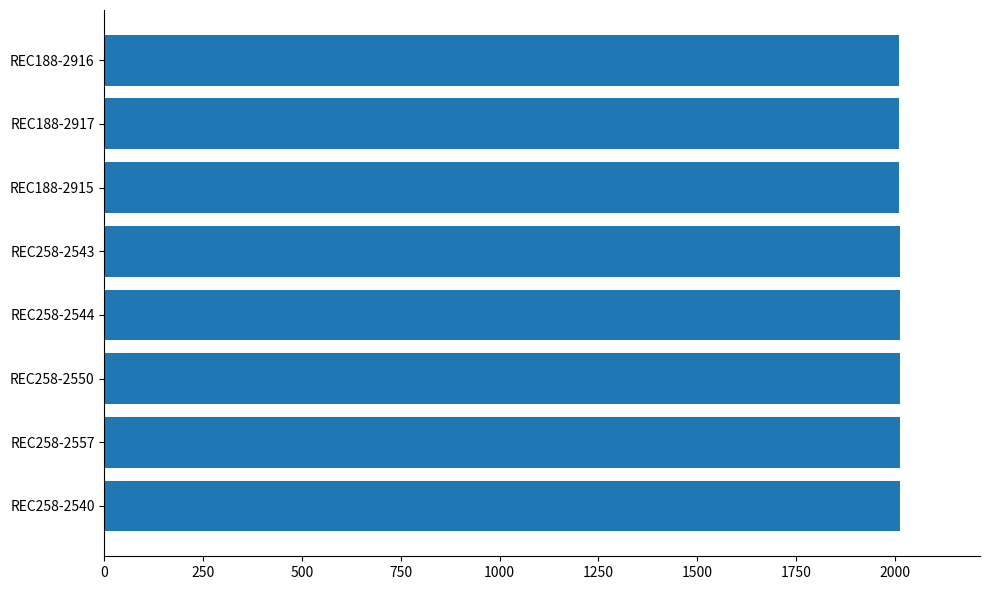

What is the maximum value shown in the chart?

2014